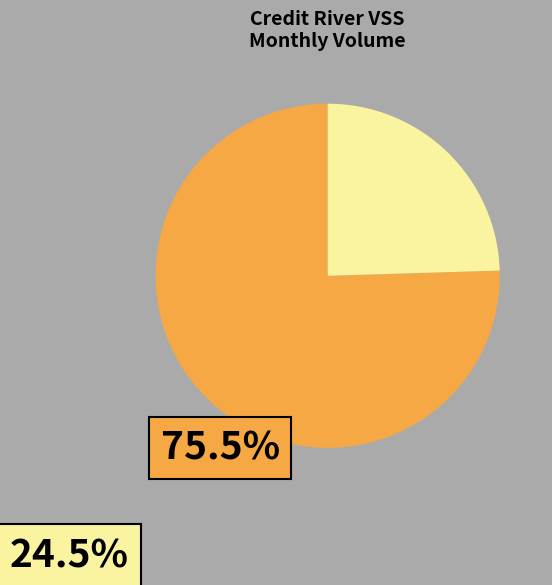

How many slices are in this pie chart?

2